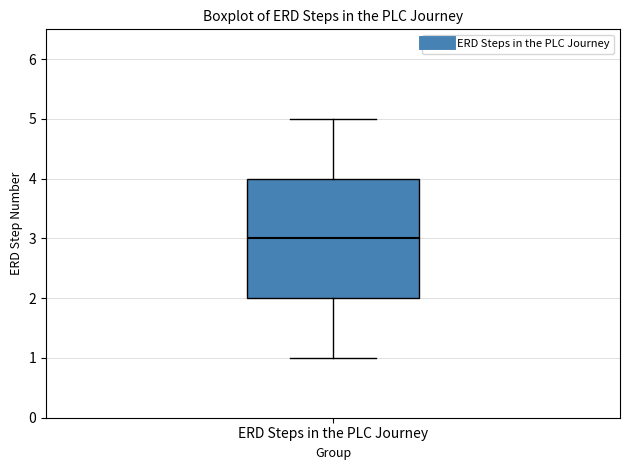

Transcribe this box plot: give where the median line is, the range the box spans, and where the two whiskers end, as read against the y-axis. The values are not printed on the chart, so give them approximately, as read against the axis.

median 3, box 2 to 4, whiskers 1 to 5